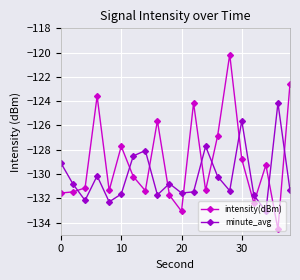

What is the value of the minute_avg point at the 10th from the left?

-130.8